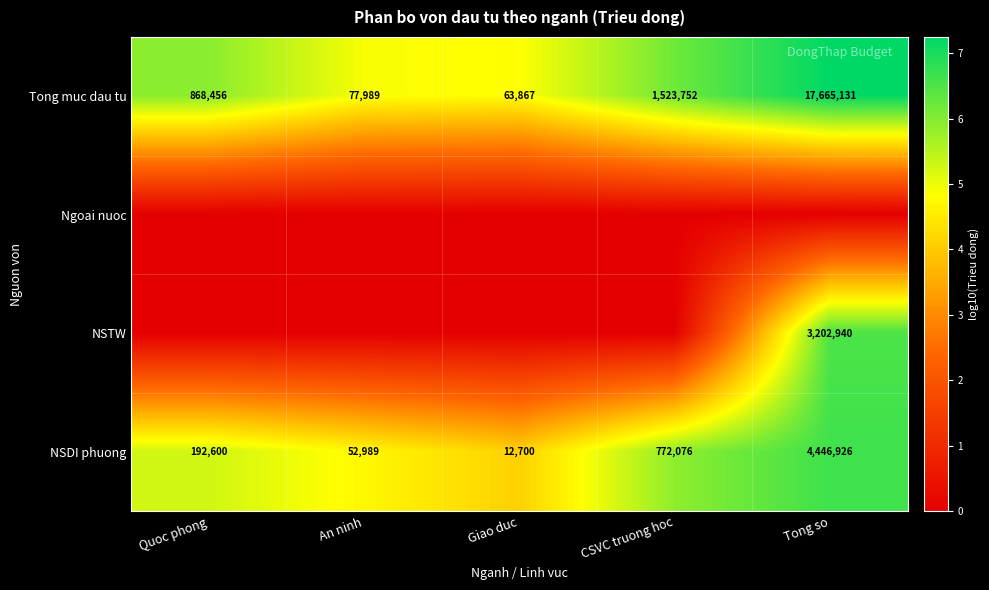

What value does the Tong muc dau tu series have at Quoc phong, to the nearest 10?

868460